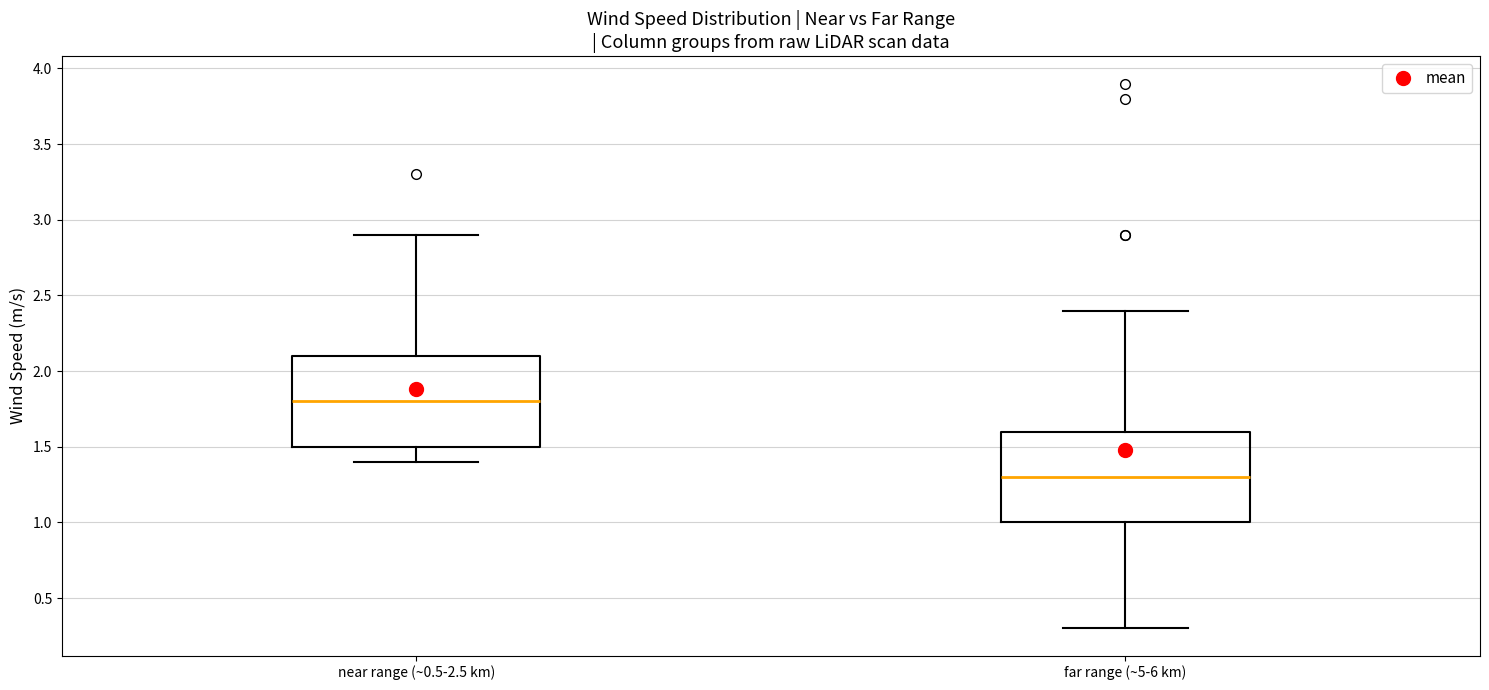

Where does the lower whisker of the box for far range (~5-6 km) end on the y-axis? The values are not printed on the chart, so give them approximately, as read against the axis.

0.3